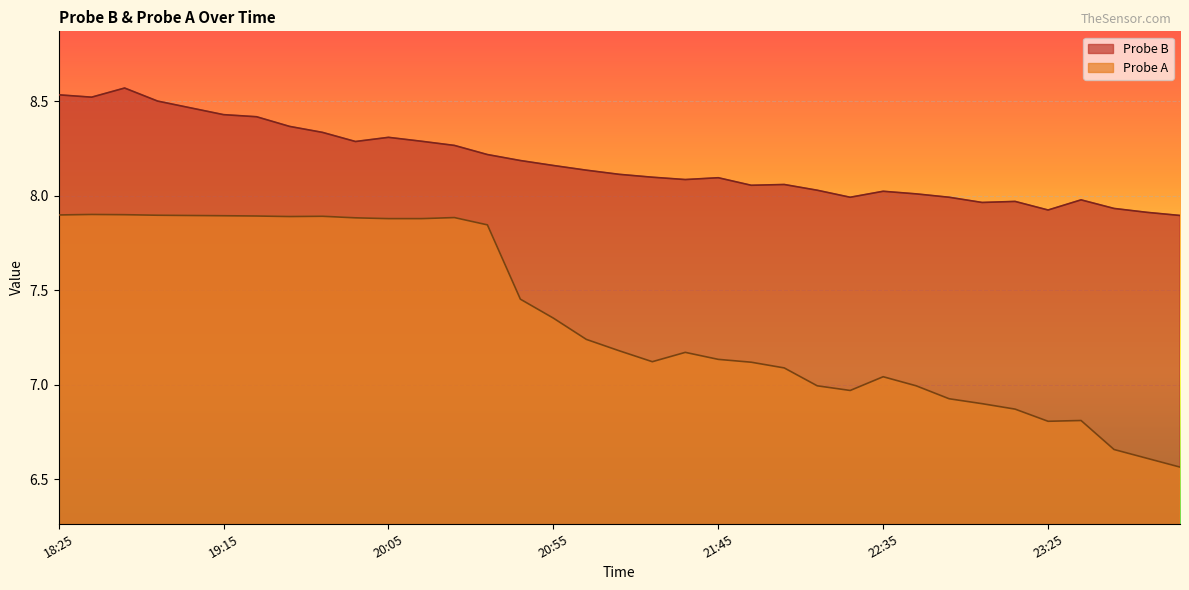

Is the value of Probe B at 21:25 greater than the value of Probe A at 20:15?

Yes